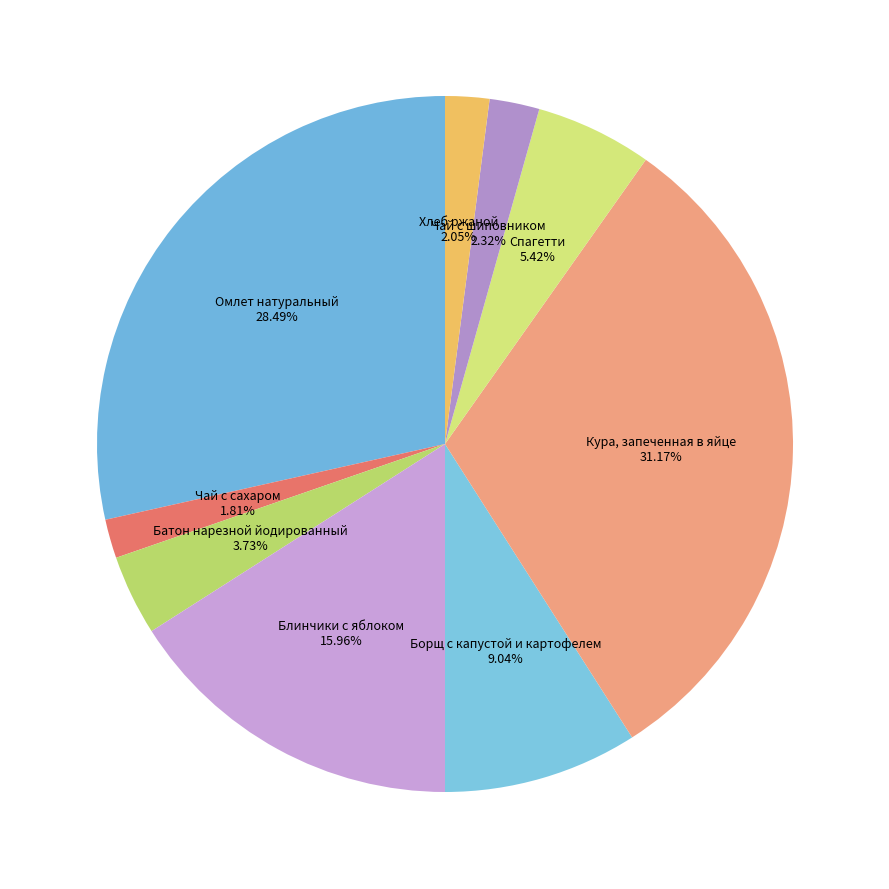

Does any single category account for the majority?

No